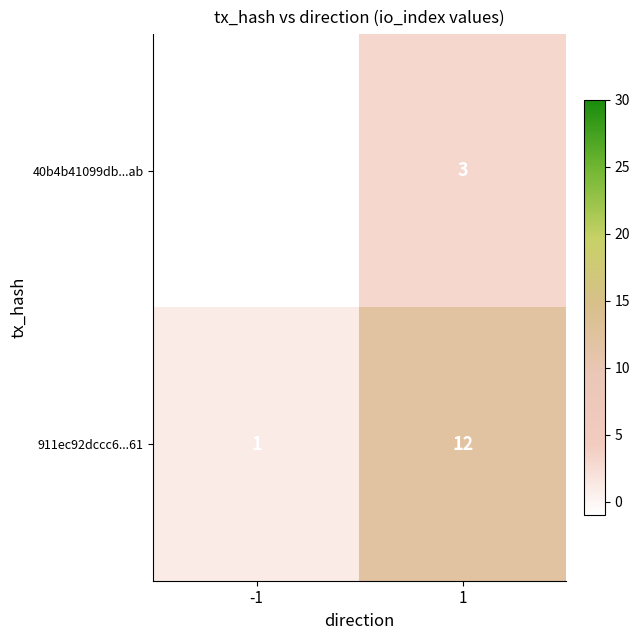

What is the sum of all 911ec92dccc6...61 values?

13